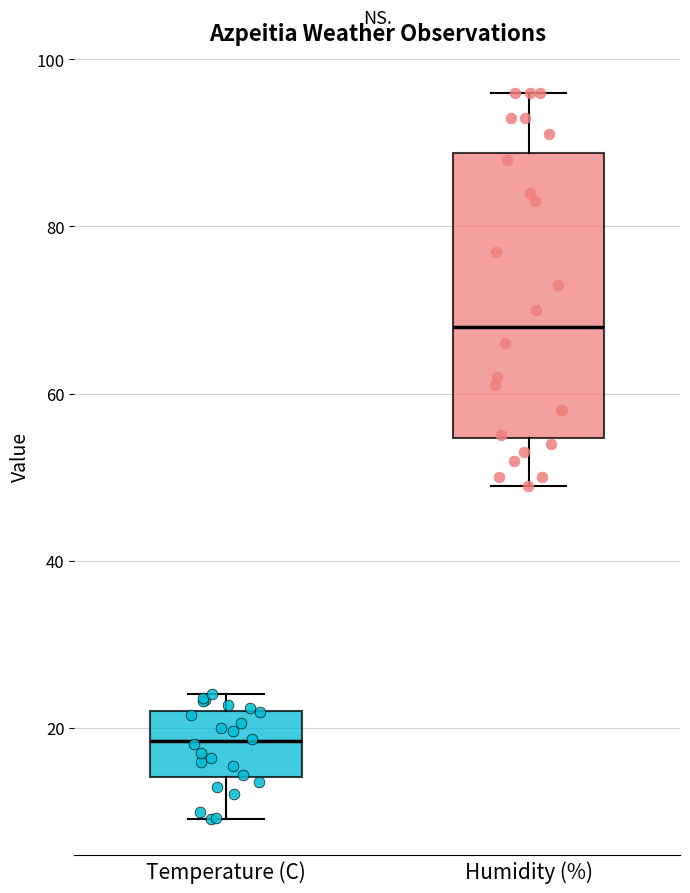

Where does the lower whisker of the box for Temperature (C) end on the y-axis? The values are not printed on the chart, so give them approximately, as read against the axis.

10